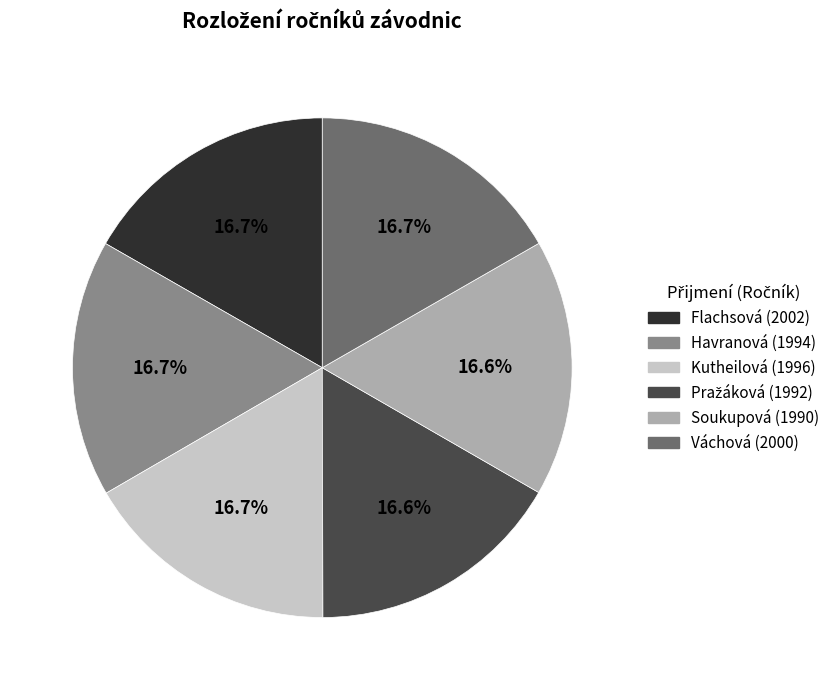

To the nearest percent, what is the average slice percentage?

17%